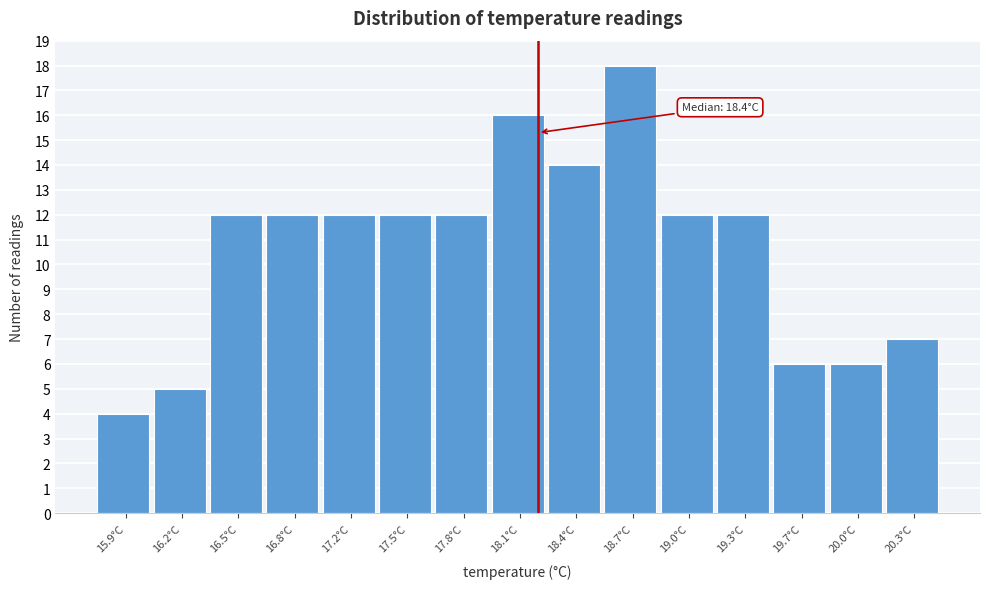

Reading right to left, what are all the values shown in this chart?

7	6	6	12	12	18	14	16	12	12	12	12	12	5	4